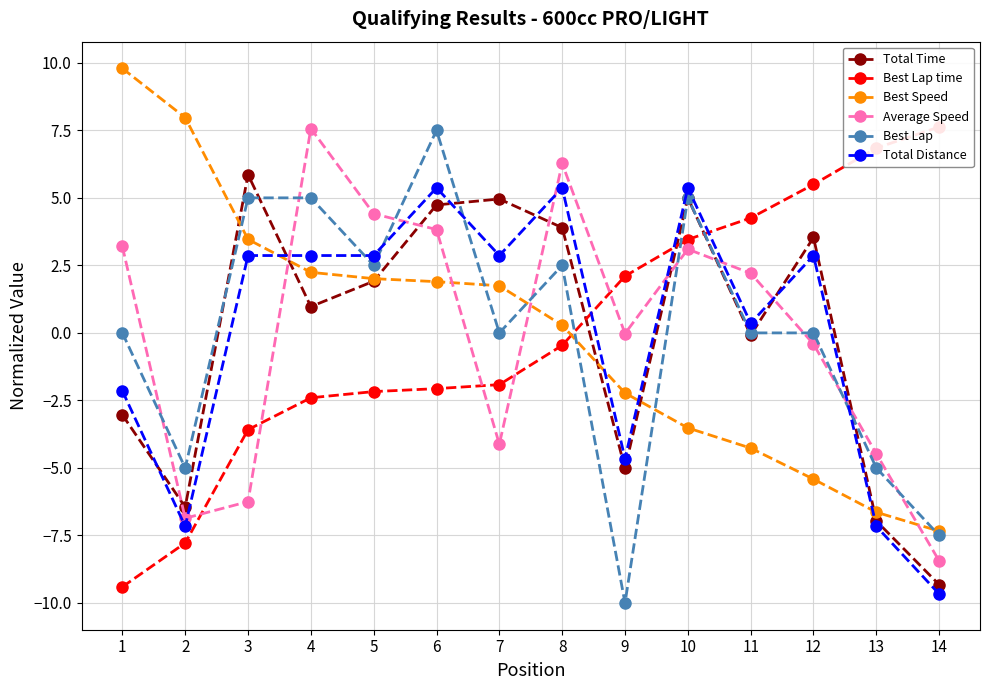

Which series ends up on top after the final intersection of Best Lap time and Average Speed?

Best Lap time